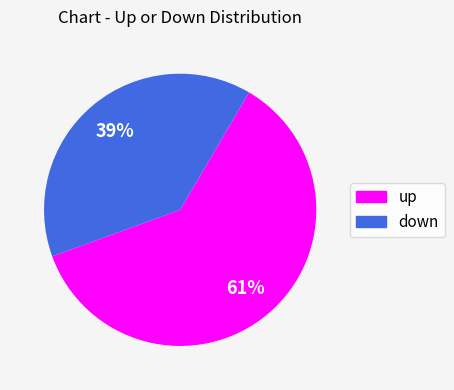

Is it true that up is 61% of the pie?

True